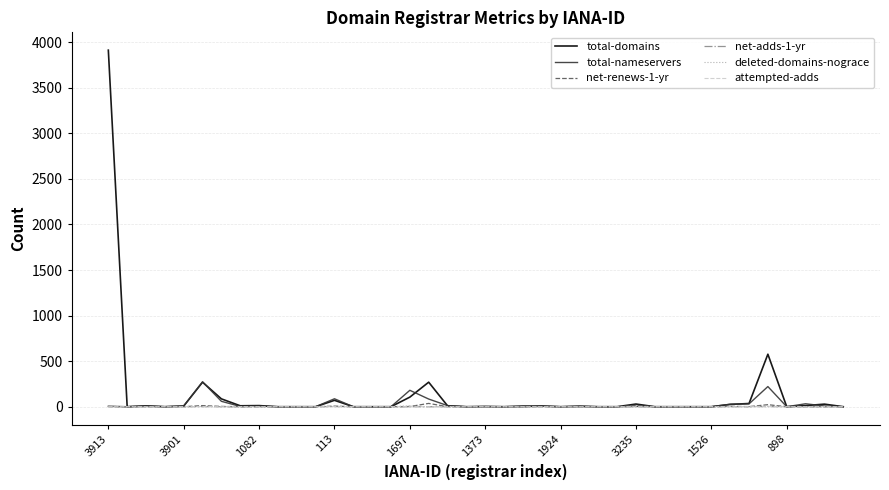

Does the chart have visible grid lines?

Yes